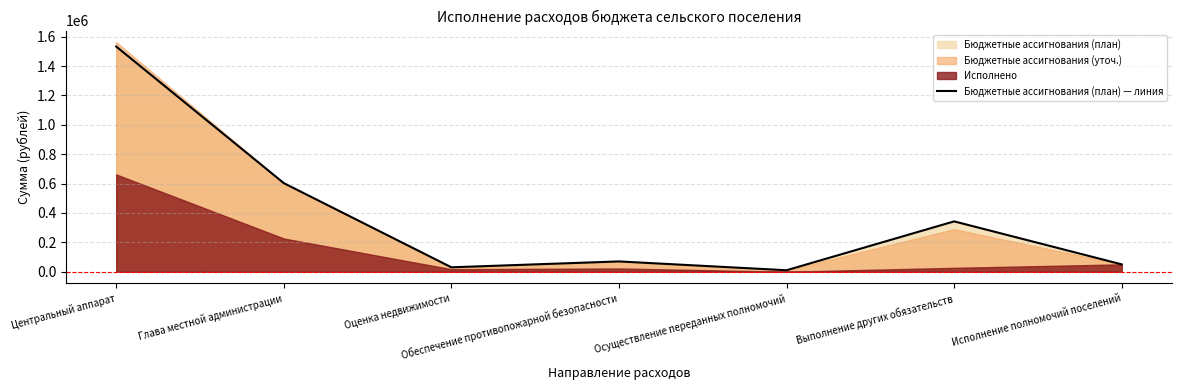

Is it true that the value at Исполнение полномочий поселений is 81764?

False